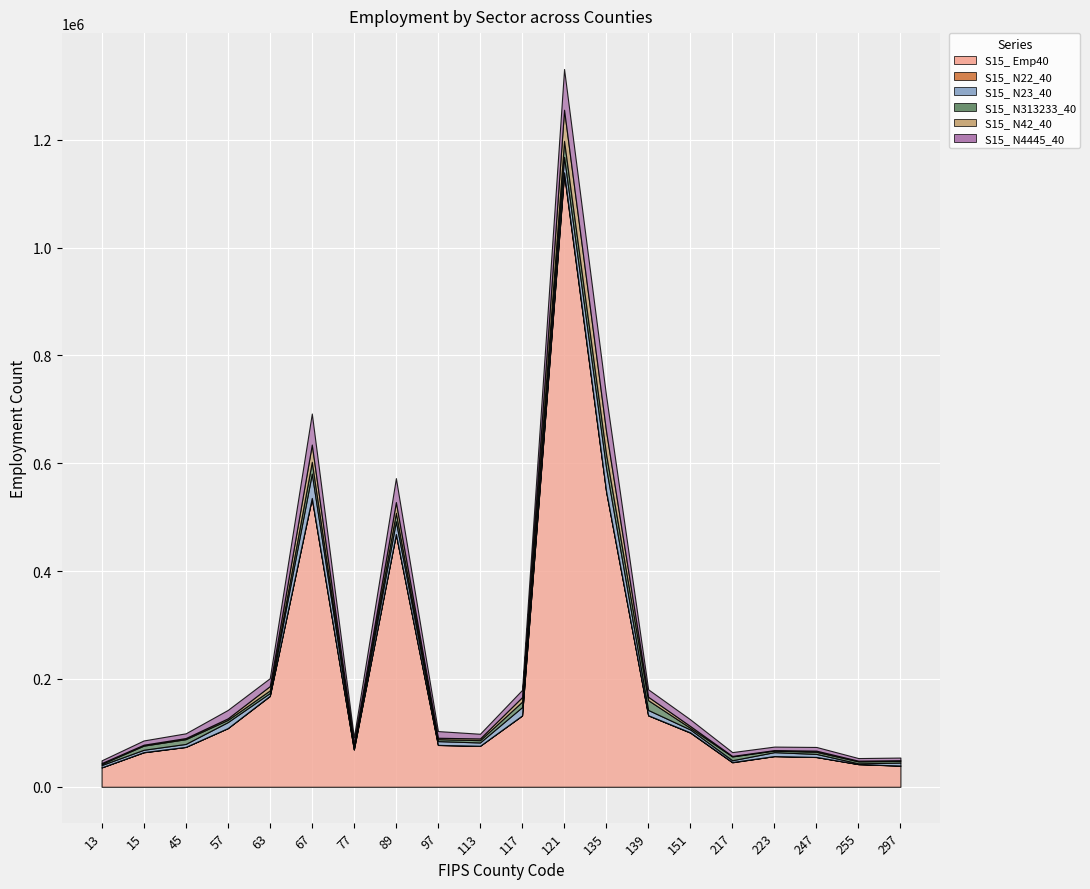

True or false: S15_ N23_40 has more than 0 interior local peaks.

True